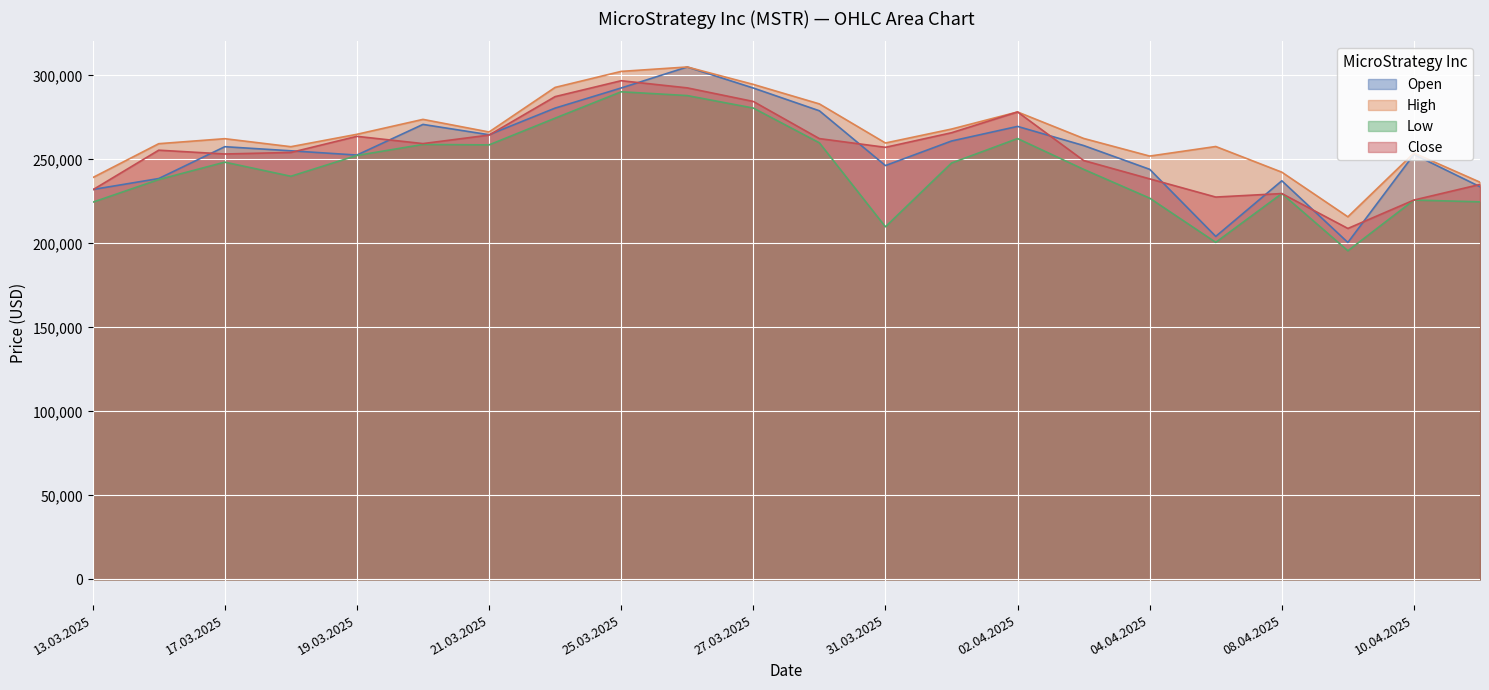

Rank the series at 03.04.2025 from lowest to highest value.

Low, Close, Open, High